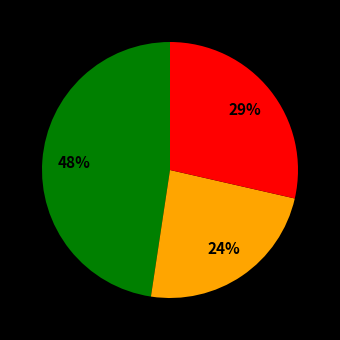

Does any single category account for the majority?

No